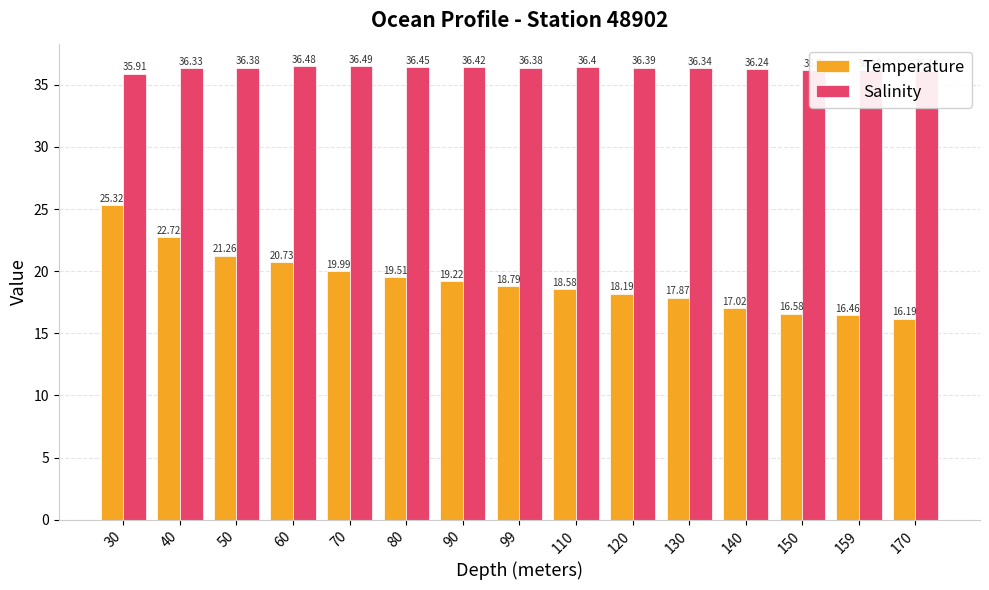

Reading left to right, what are all the values shown in this chart?

Temperature: 30=25.3	40=22.7	50=21.3	60=20.7	70=20.0	80=19.5	90=19.2	99=18.8	110=18.6	120=18.2	130=17.9	140=17.0	150=16.6	159=16.5	170=16.2
Salinity: 30=35.9	40=36.3	50=36.4	60=36.5	70=36.5	80=36.5	90=36.4	99=36.4	110=36.4	120=36.4	130=36.3	140=36.2	150=36.2	159=36.2	170=36.1